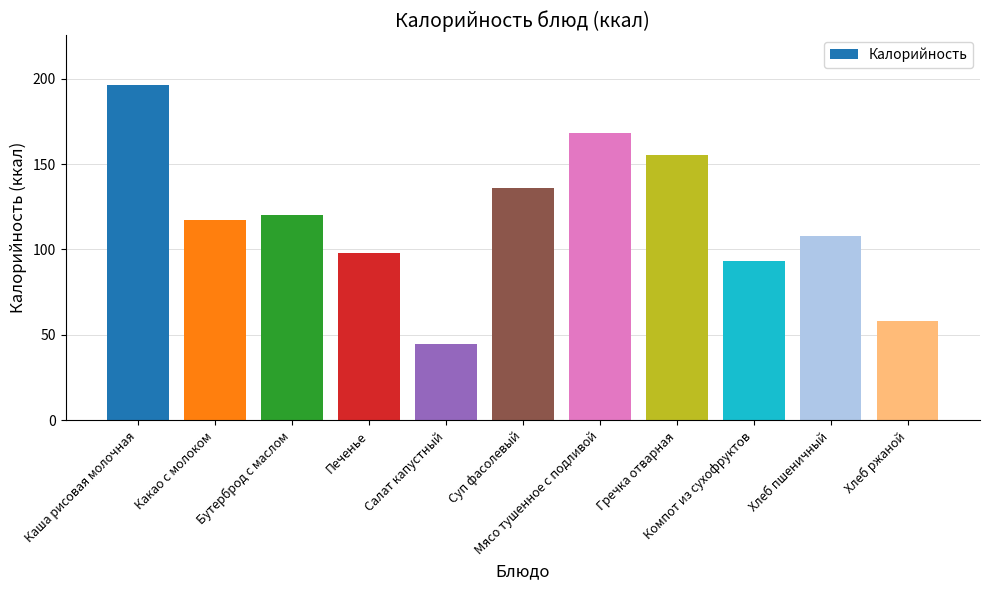

How many bars are there in total?

11